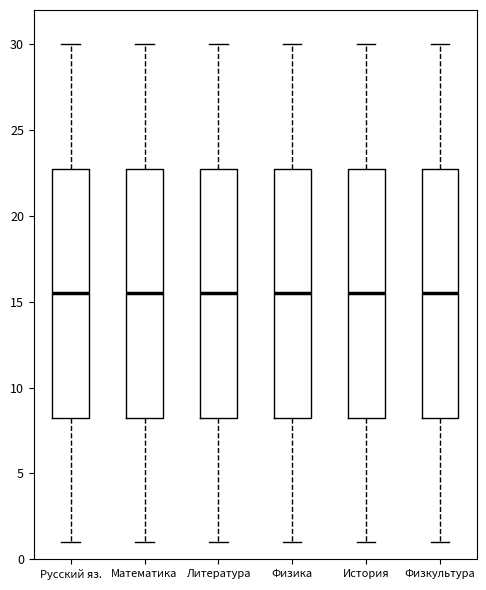

Where is the upper edge of the box for Физика on the y-axis? The values are not printed on the chart, so give them approximately, as read against the axis.

23.0